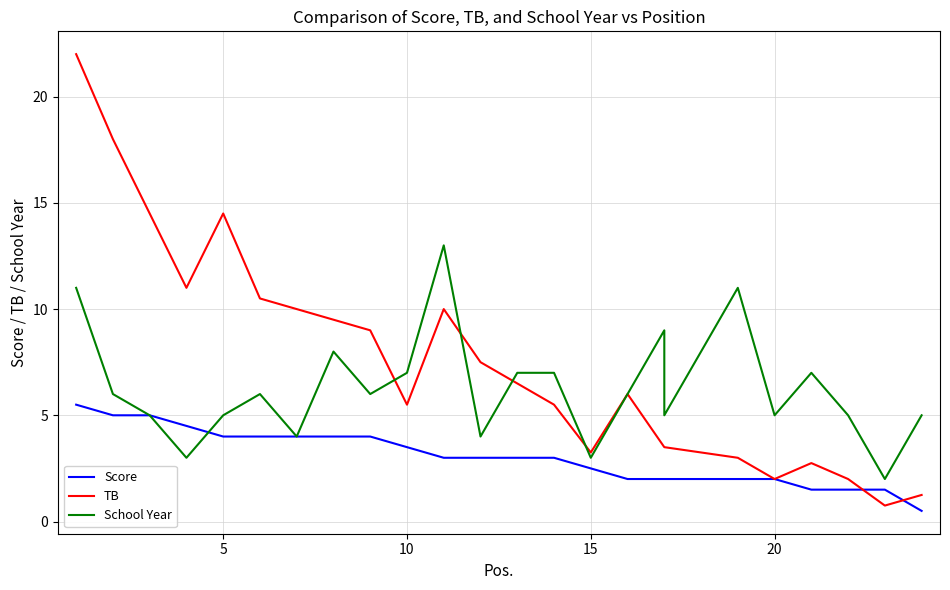

What is the highest value of the School Year series?

13.0